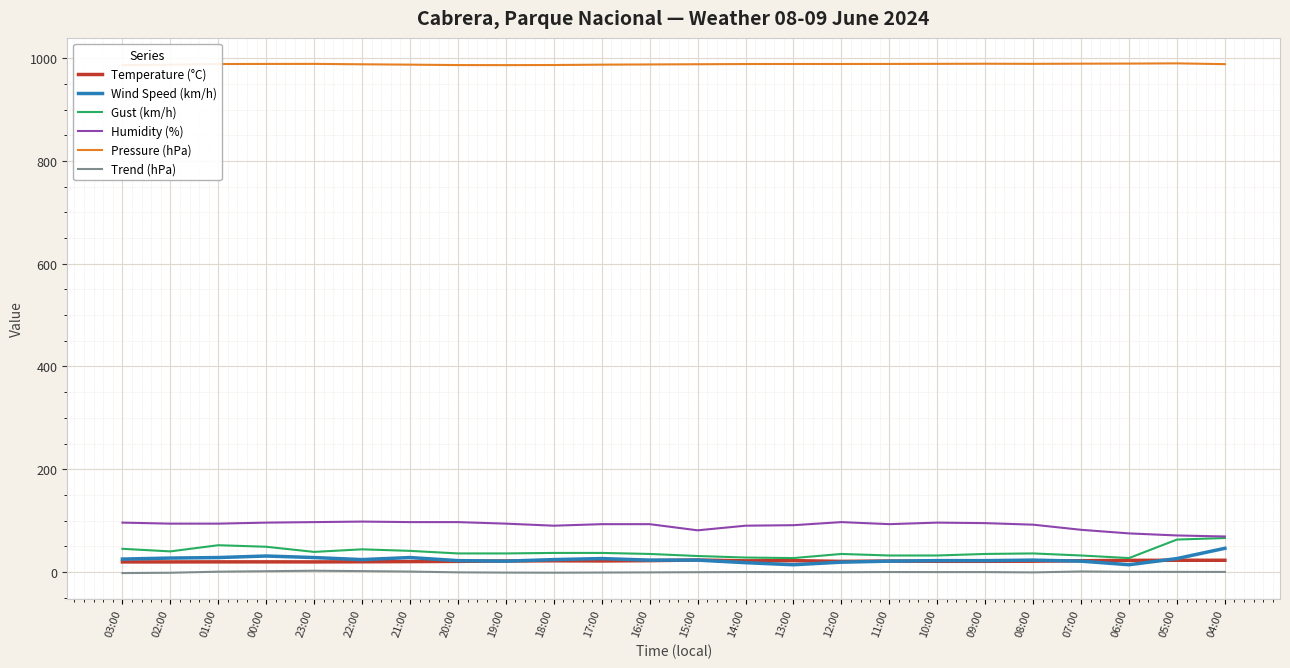

The value of Wind Speed (km/h) at 18:00 is 24.0. True or false?

True